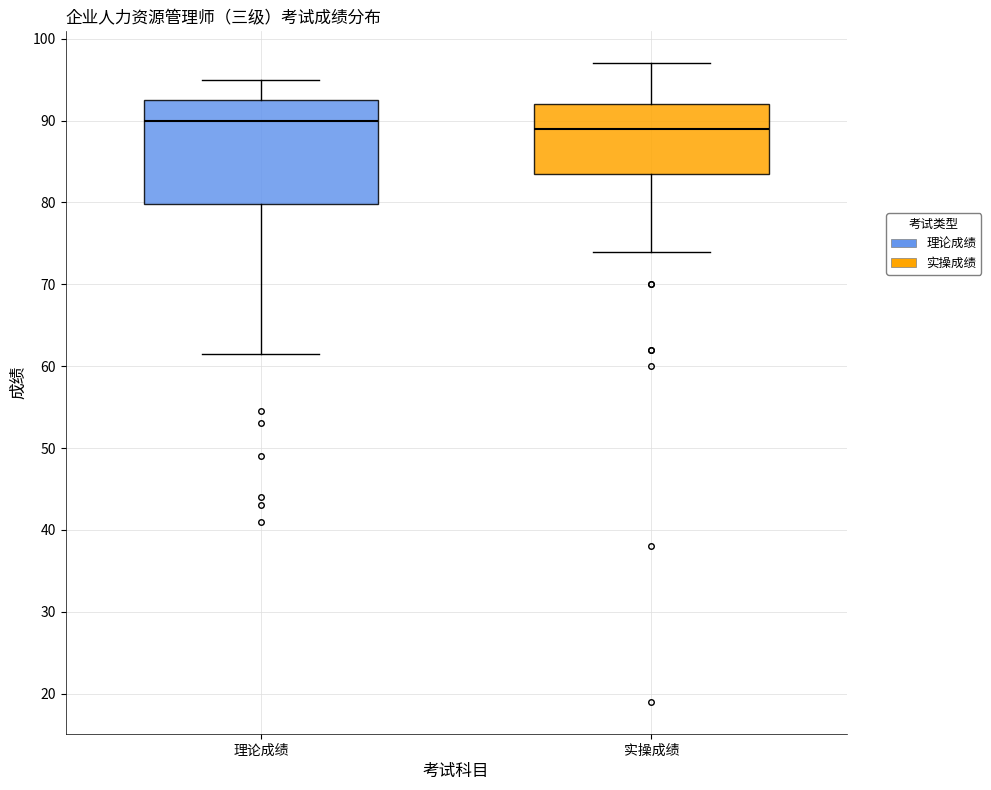

Comparing the boxes themselves (not the whiskers), which one is the tallest?

理论成绩